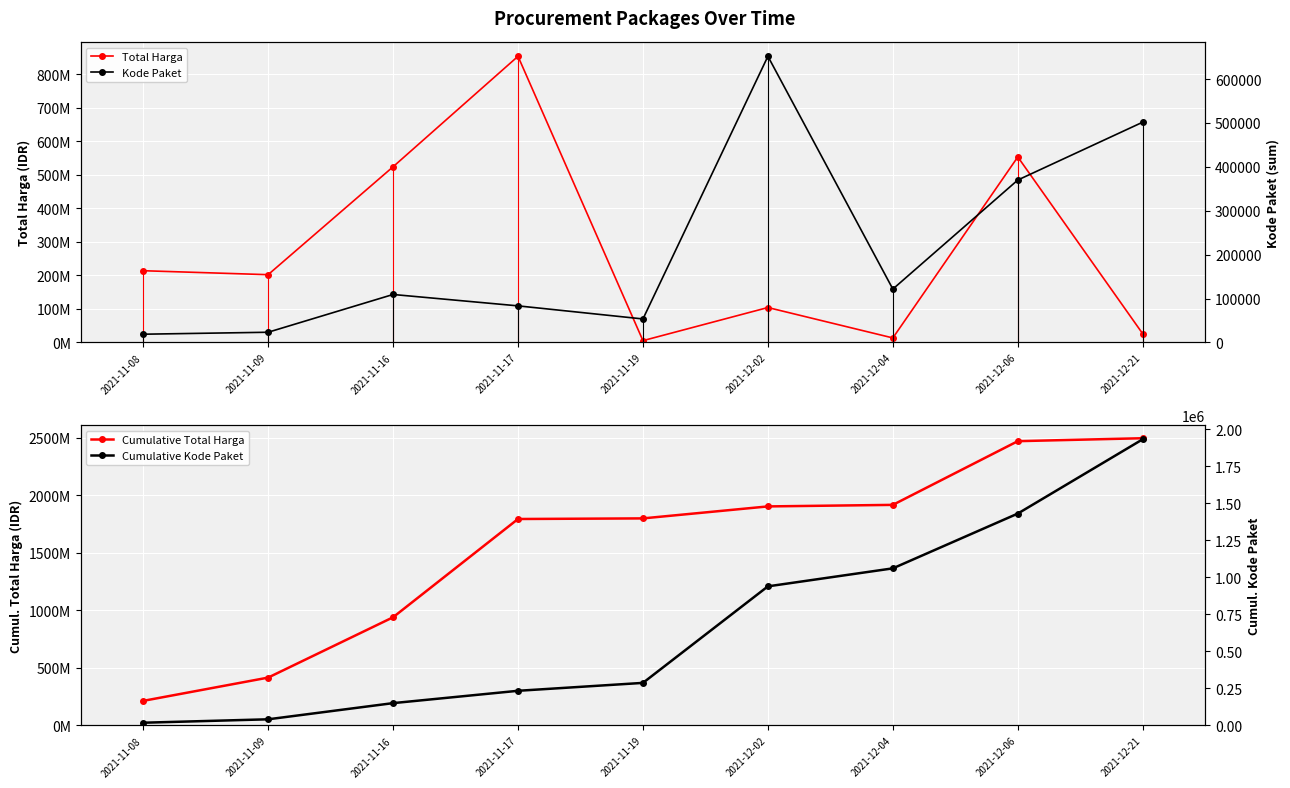

What is the label of the 8th point from the left?

2021-12-06